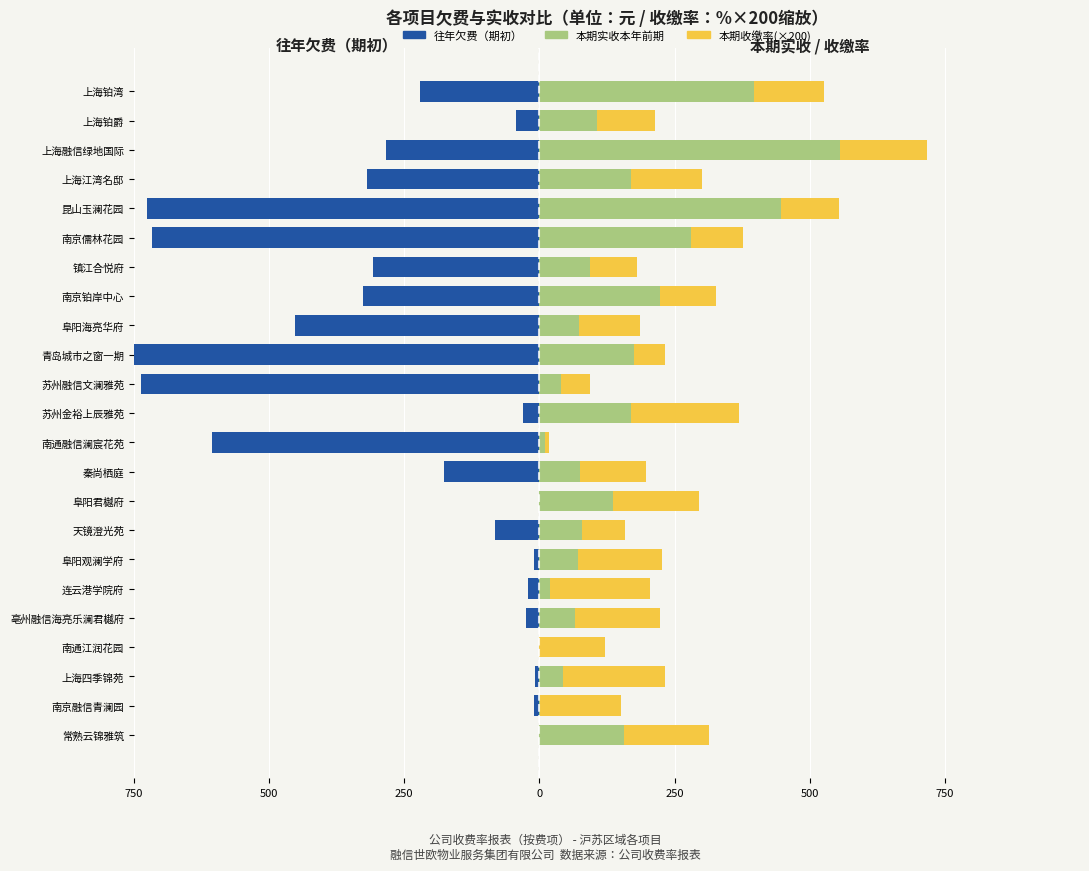

Count the number of categories in the chart.

23